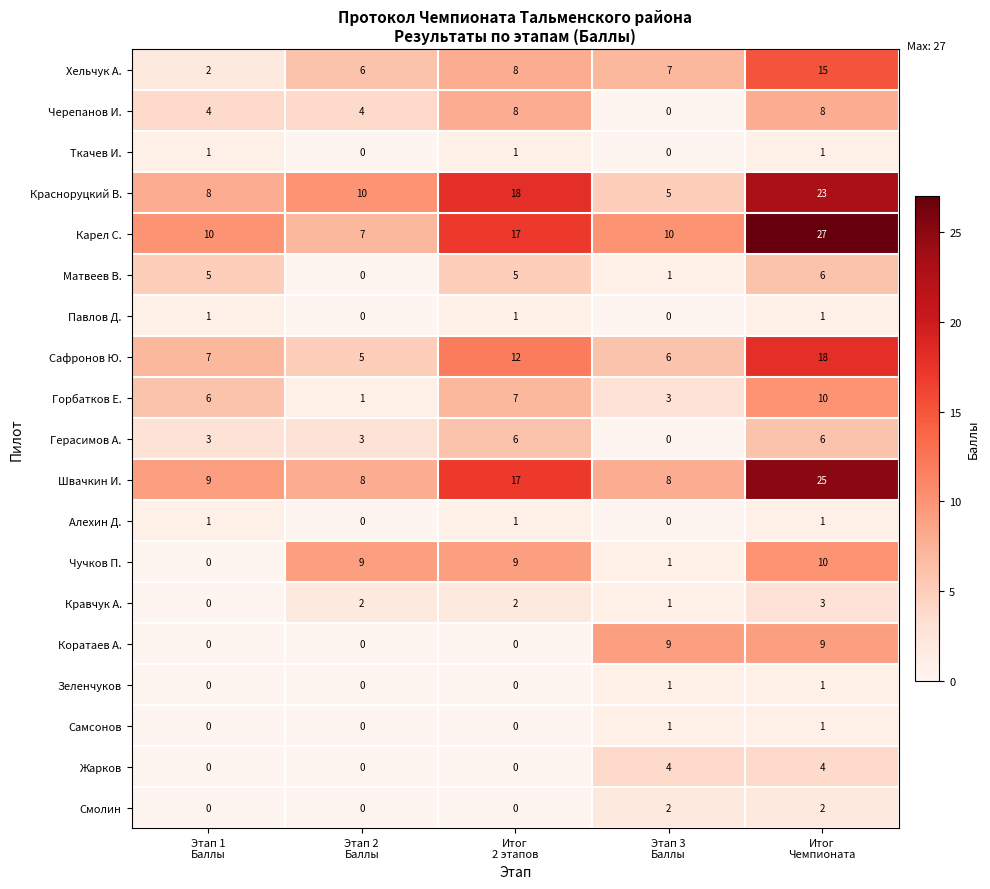

What is the difference between the maximum and minimum values in the Хельчук А. series?

13